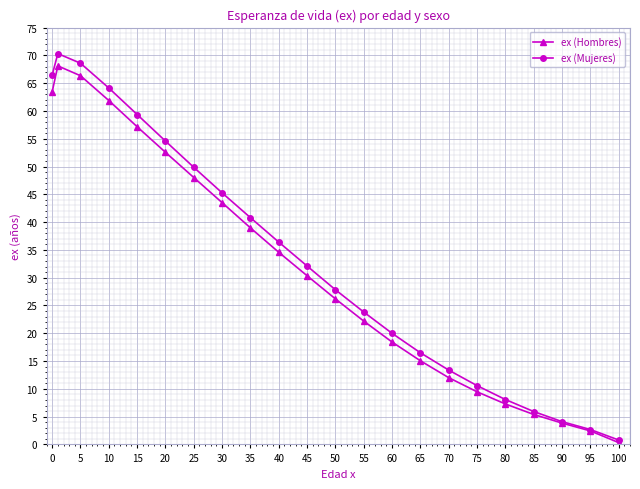

What is the difference between the maximum and minimum values in the ex (Hombres) series?

67.8